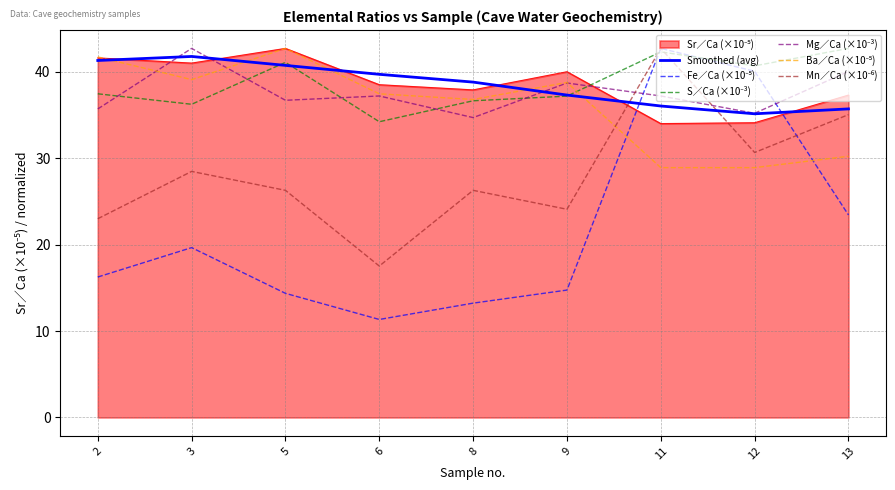

Does the chart display data point markers on the line(s)?

No